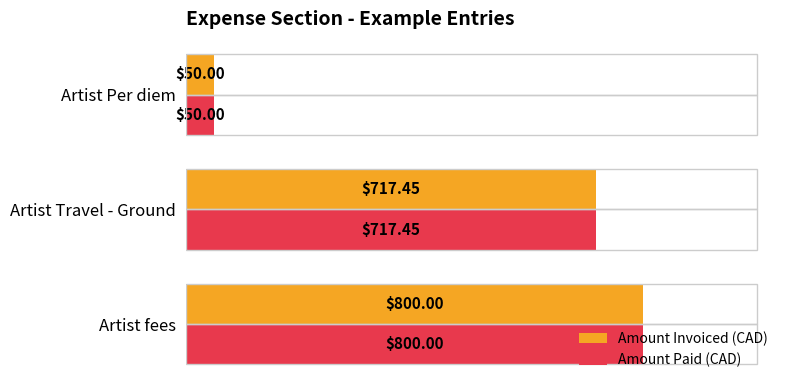

What is the difference between the maximum and minimum values in the Amount Paid (CAD) series?

750.0